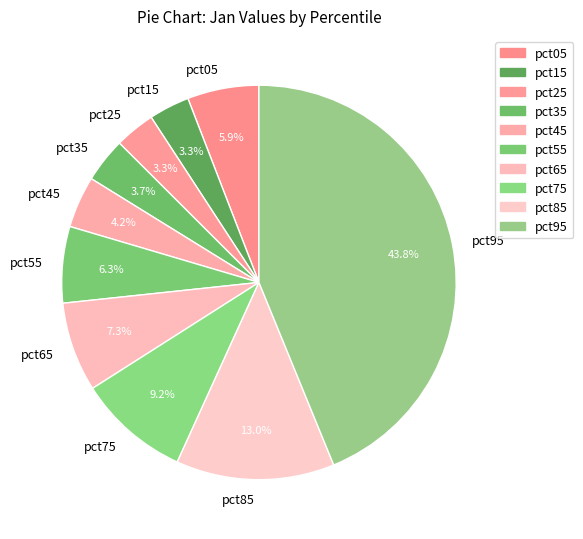

To the nearest percent, what is the average slice percentage?

10%